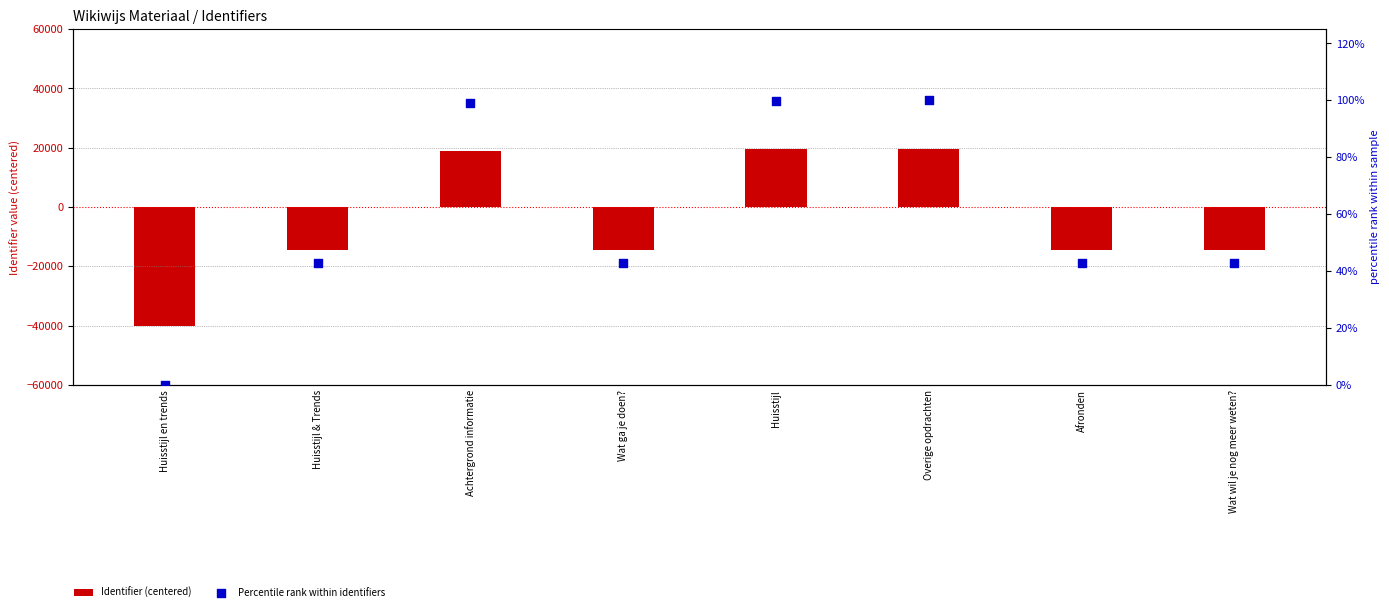

Is the value of Identifier (centered) at Overige opdrachten greater than the value of Percentile rank within identifiers at Achtergrond informatie?

Yes